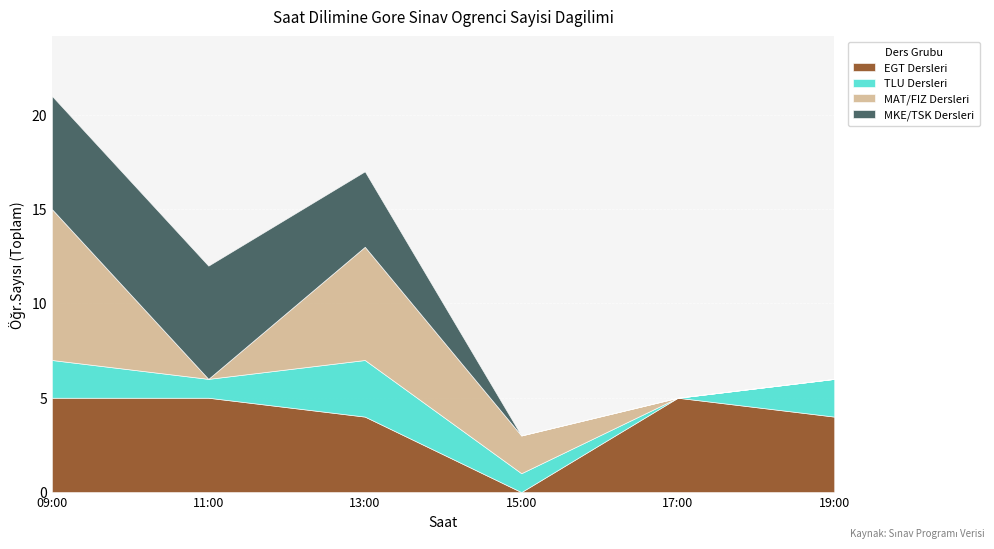

What is the sum of all 19:00 values?

6